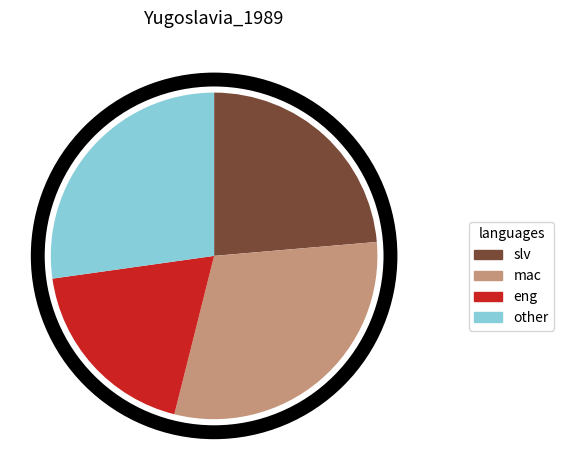

Combined, do mac and eng account for over 50%?

No